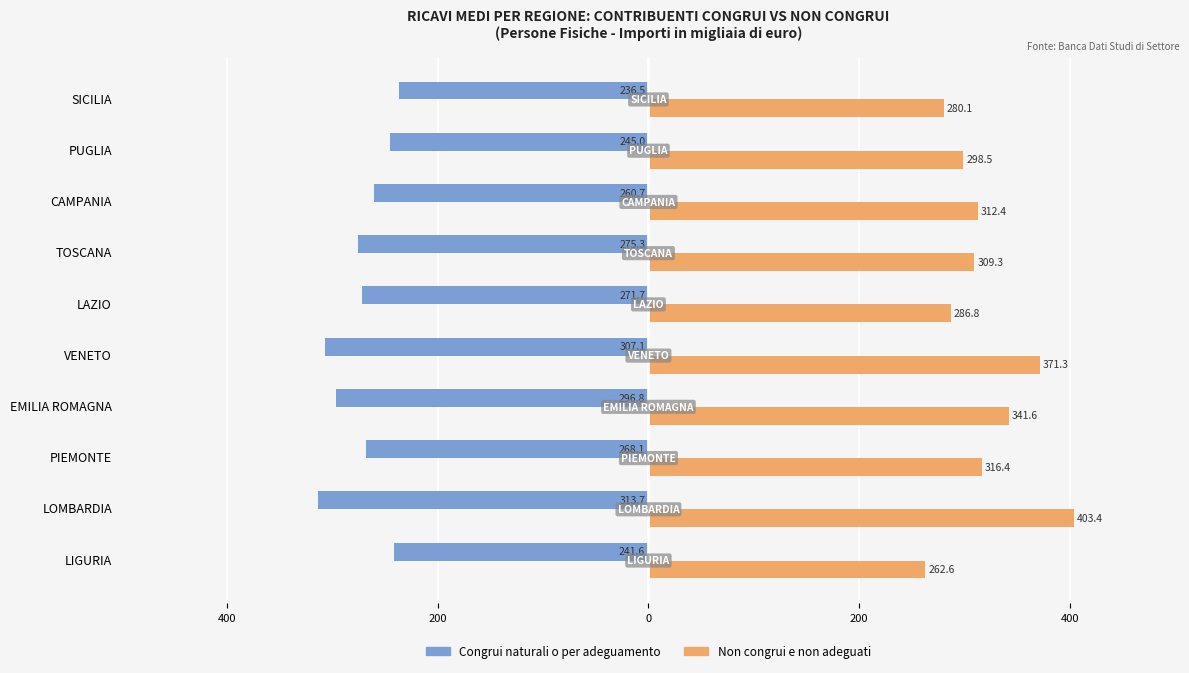

True or false: Ricavi medi - Persone Fisiche Non Congrui has a value of 114.0 at 9.

False